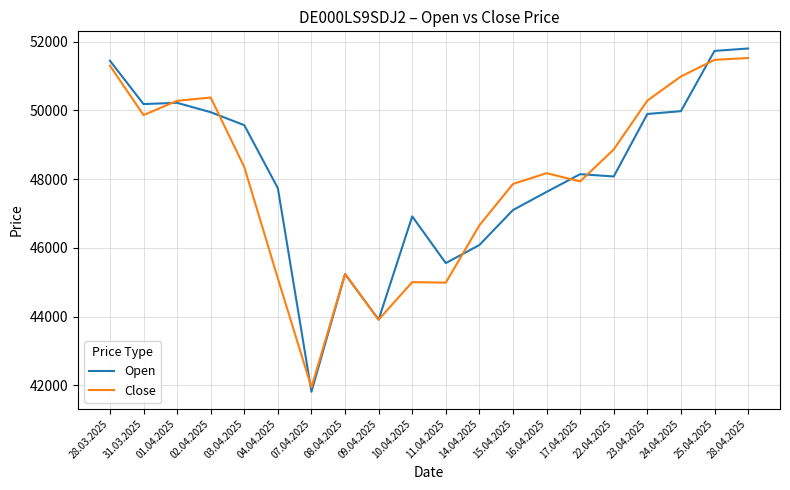

What is the difference between the maximum and minimum values in the Close series?

9582